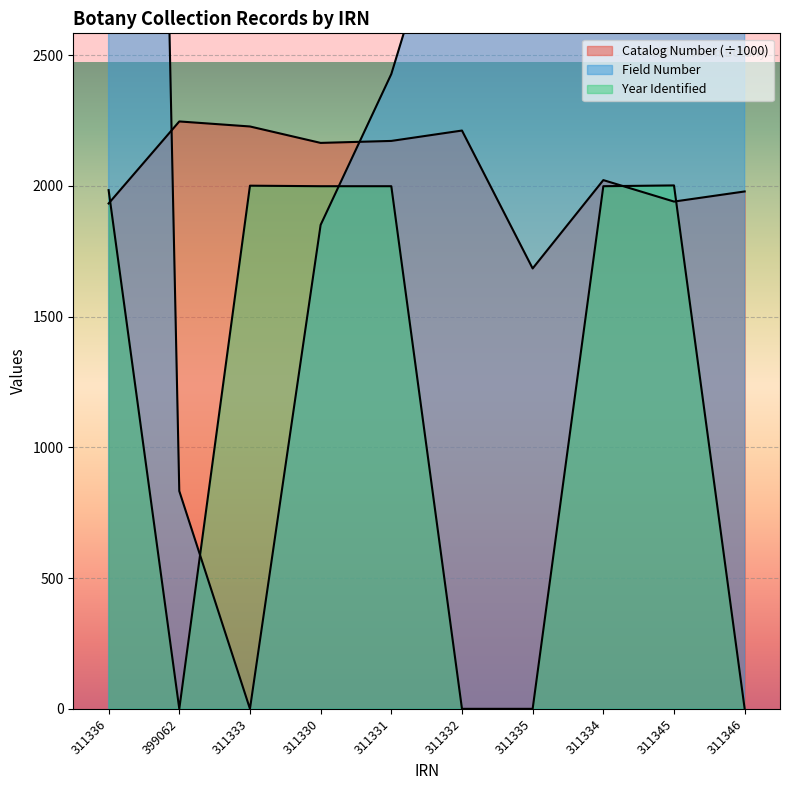

How many distinct data groups are displayed?

3